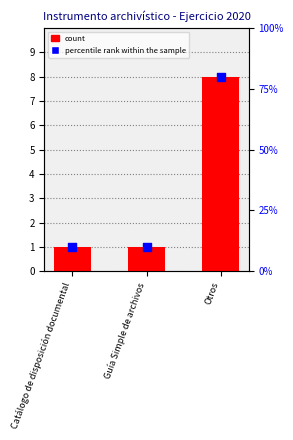

Which series contains the highest Y value?

percentile rank within the sample